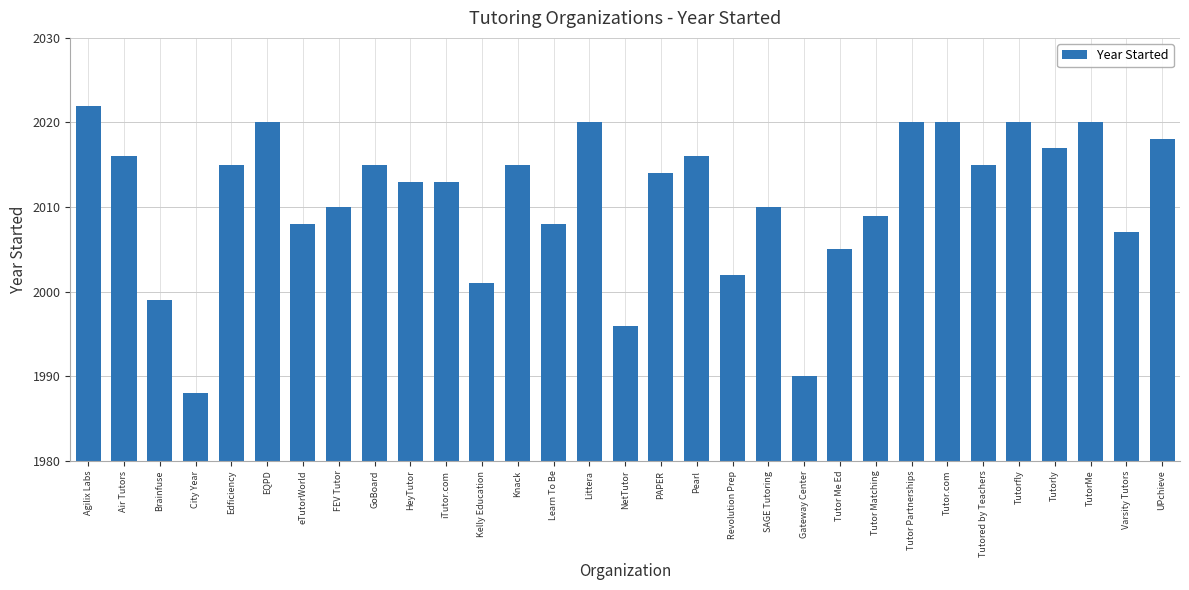

How many bars are there in total?

31